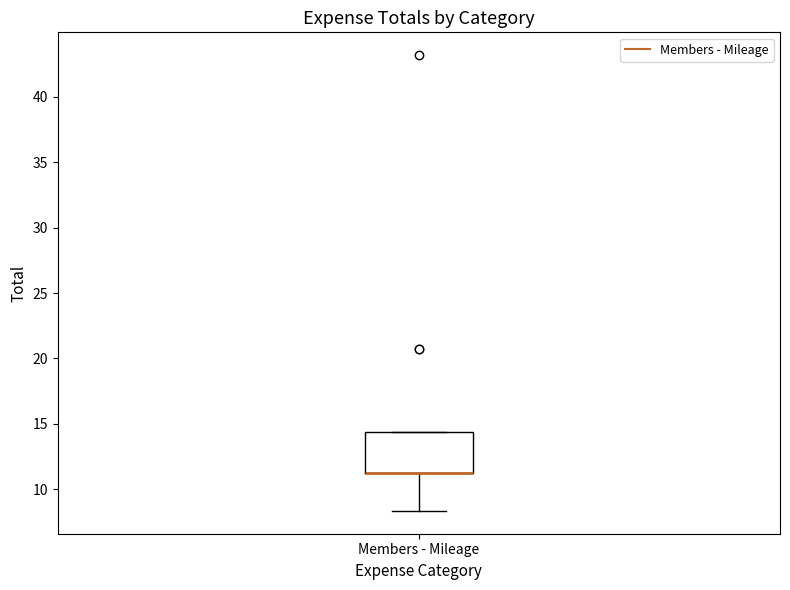

Where is the upper edge of the box for Members - Mileage on the y-axis? The values are not printed on the chart, so give them approximately, as read against the axis.

14.5